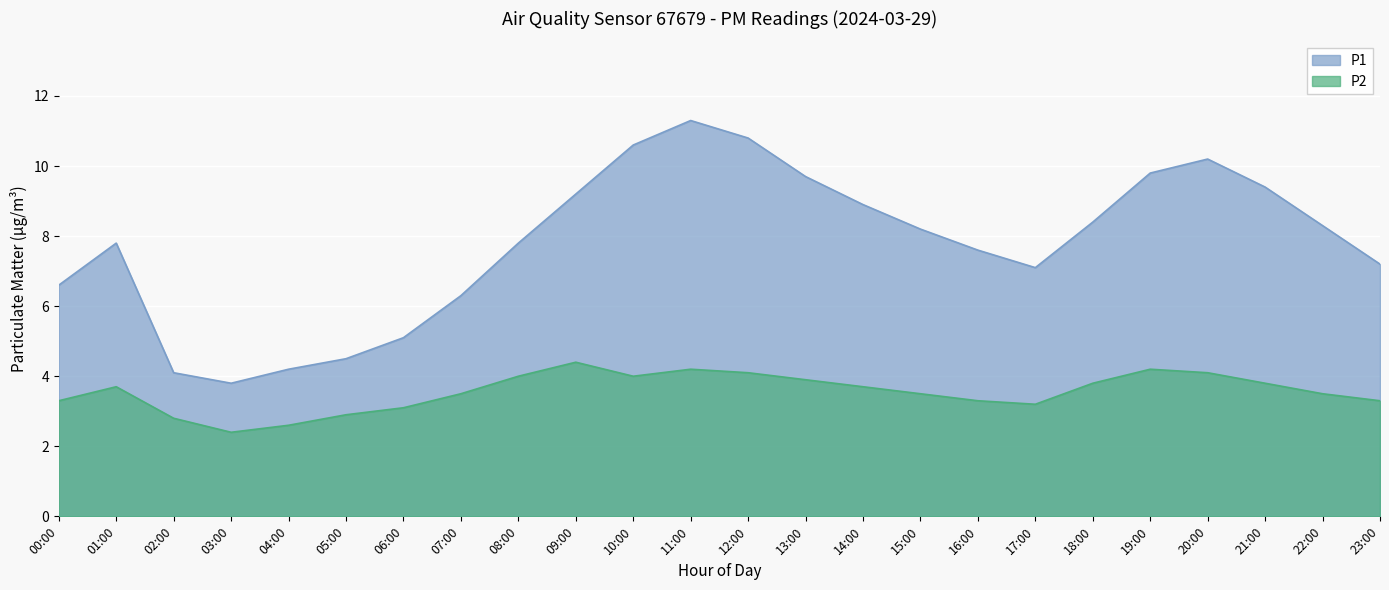

Reading left to right, extract all data points from this chart.

P1: 6.6	7.8	4.1	3.8	4.2	4.5	5.1	6.3	7.8	9.2	10.6	11.3	10.8	9.7	8.9	8.2	7.6	7.1	8.4	9.8	10.2	9.4	8.3	7.2
P2: 3.3	3.7	2.8	2.4	2.6	2.9	3.1	3.5	4.0	4.4	4.0	4.2	4.1	3.9	3.7	3.5	3.3	3.2	3.8	4.2	4.1	3.8	3.5	3.3